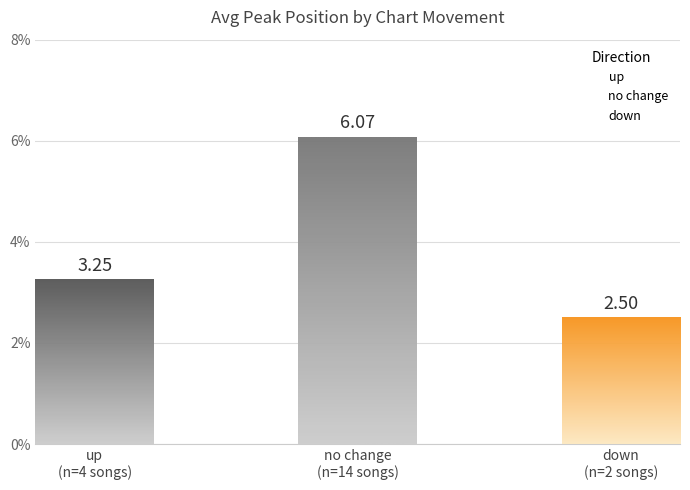

Which series has the largest total across all categories?

Avg Peak Position